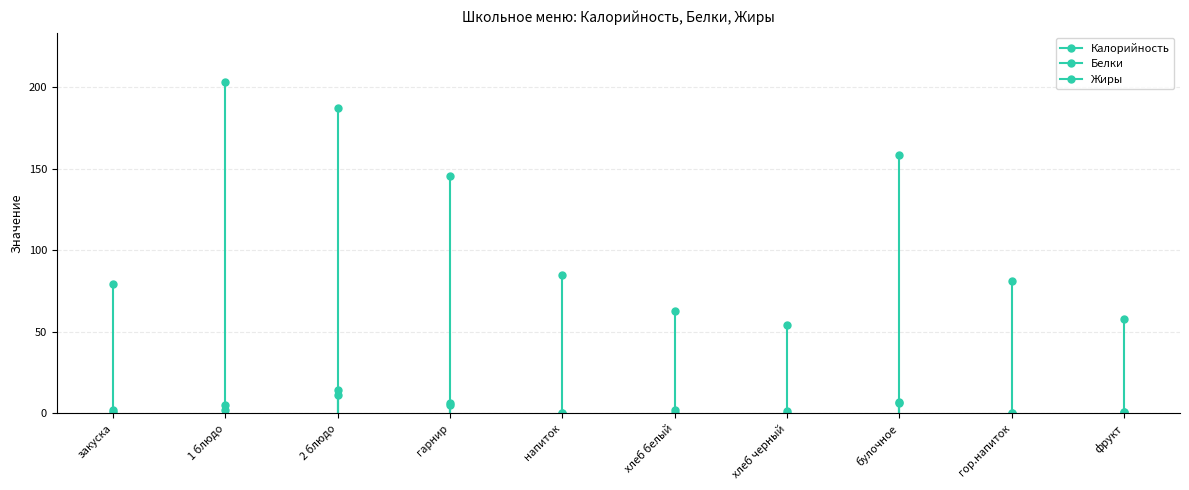

What is the maximum value for Жиры?

2.0